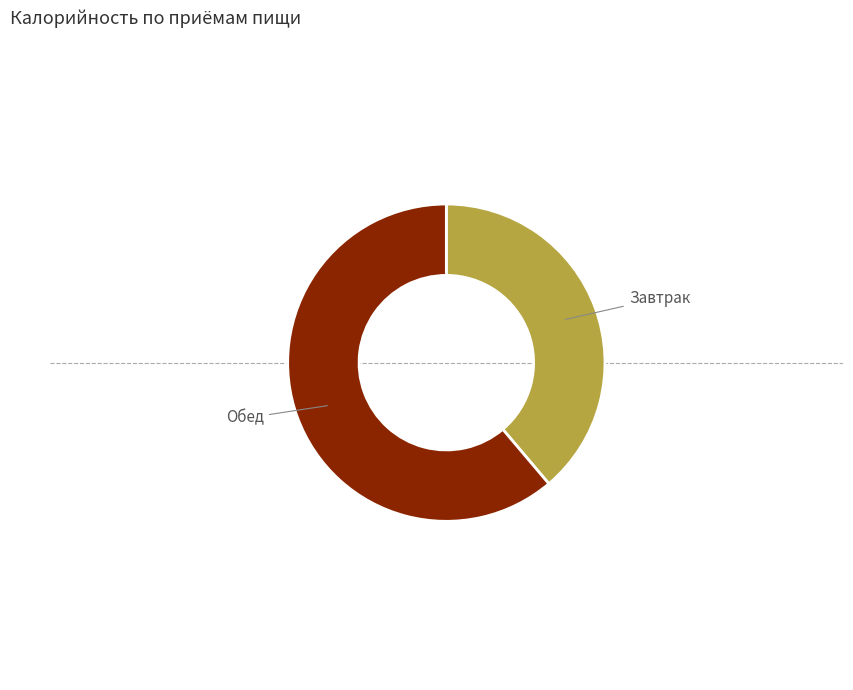

True or false: Обед accounts for 61% of the total.

True